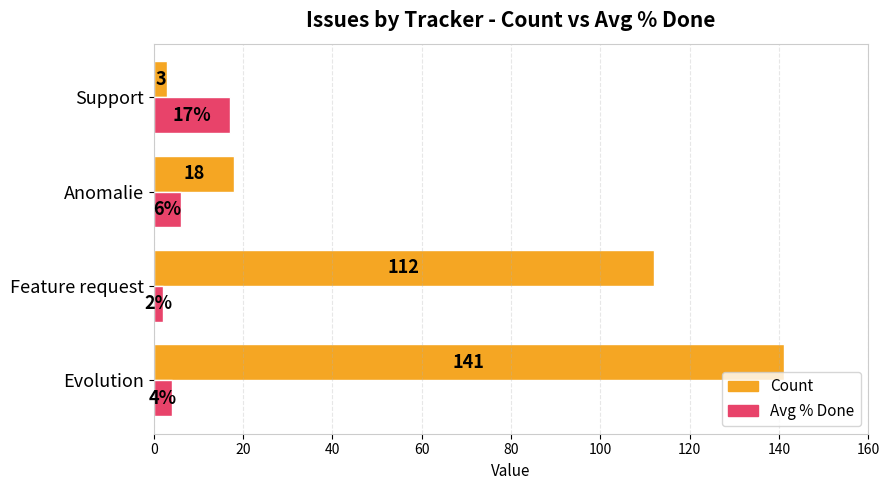

How many data points in Count are less than 112?

2